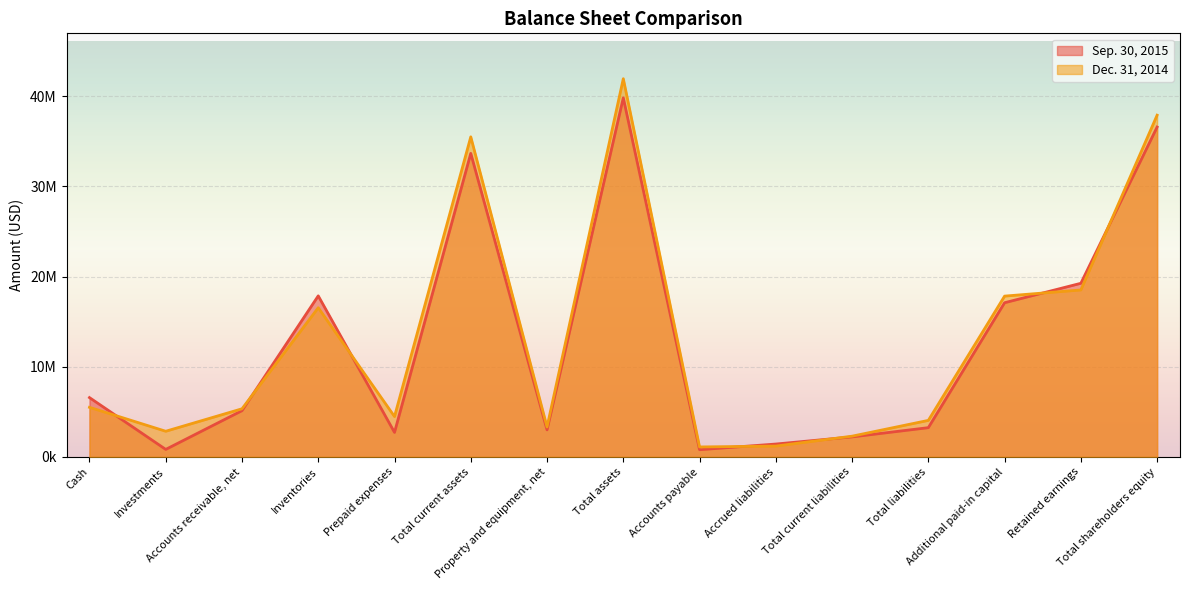

What are all the series names shown in the legend?

Sep. 30, 2015, Dec. 31, 2014